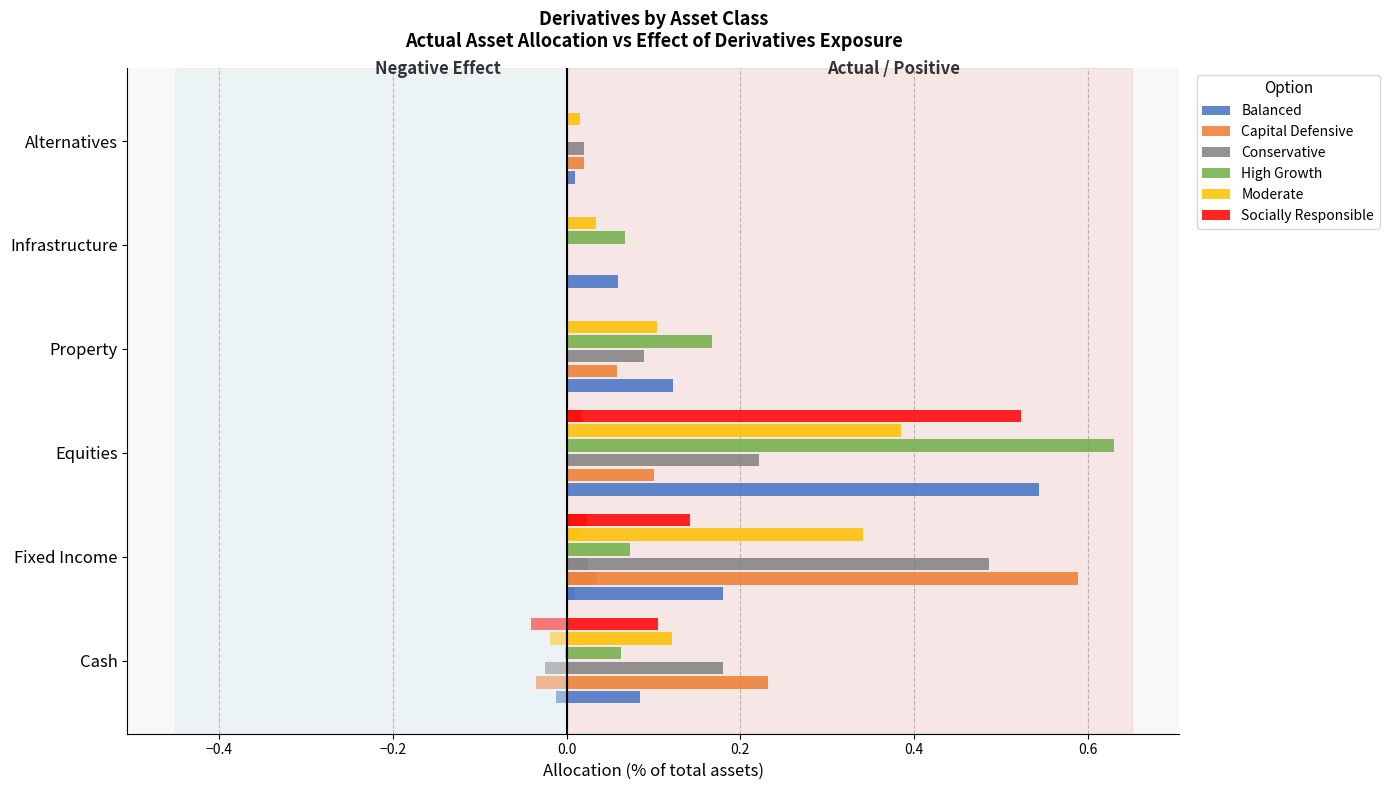

Which has a higher value, Fixed Income or Equities?

Equities